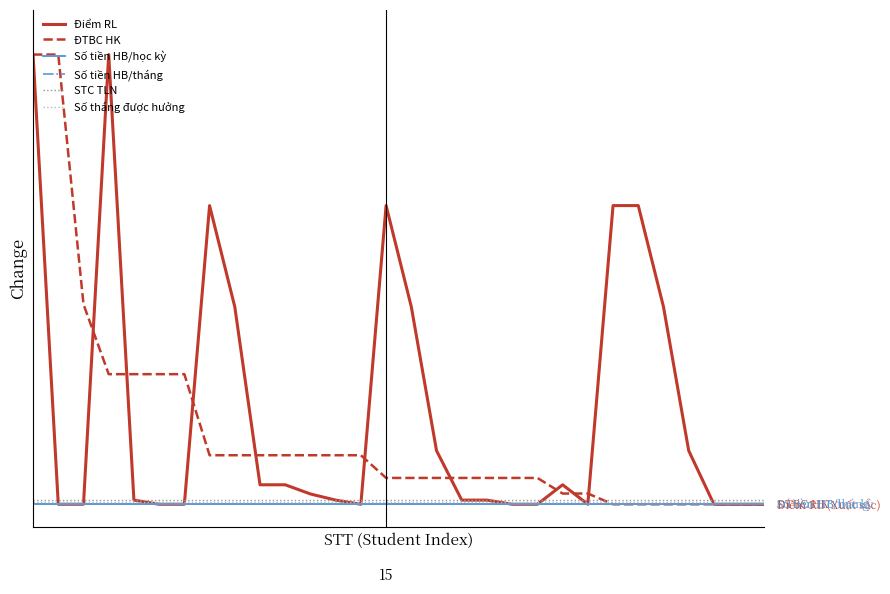

Is this an area chart (filled region under the line)?

No